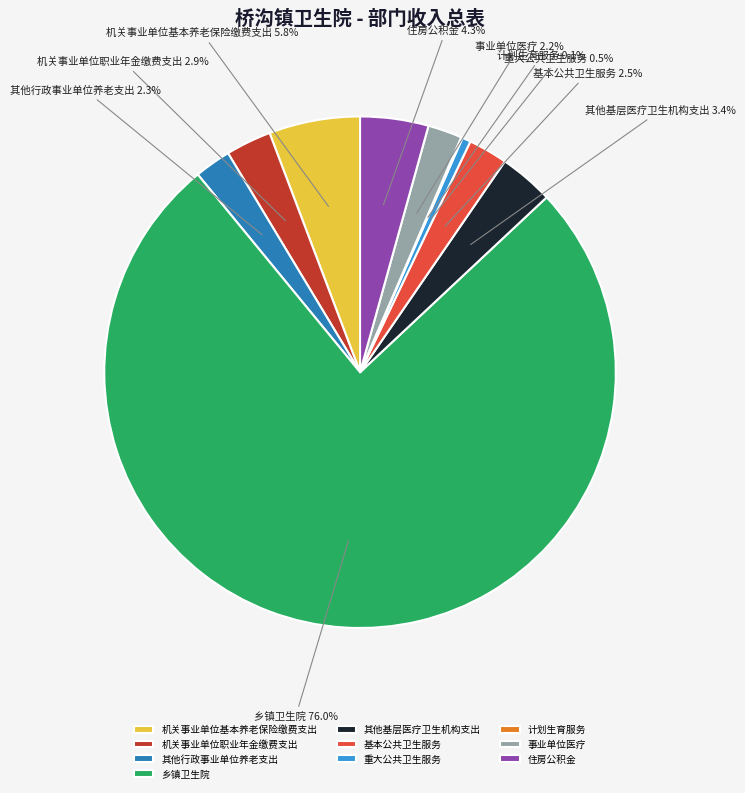

What percentage do 住房公积金 and 基本公共卫生服务 together represent?

6.8%